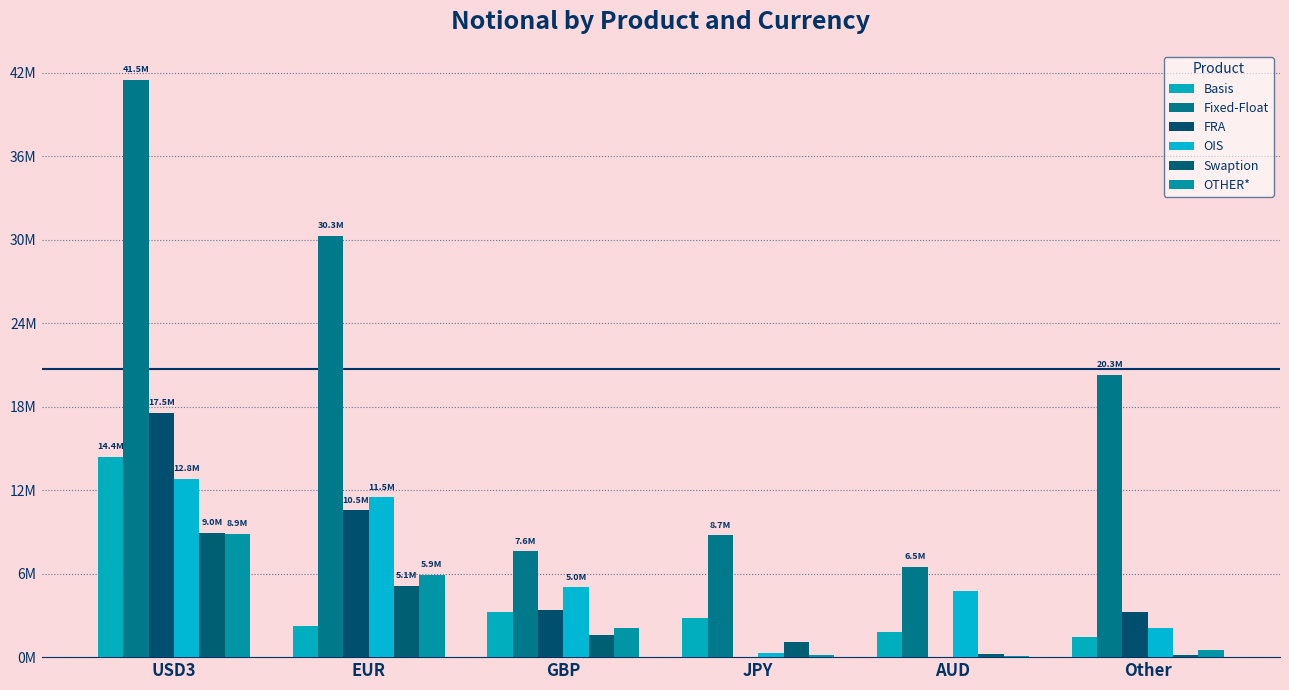

At which label does FRA reach its minimum?

AUD